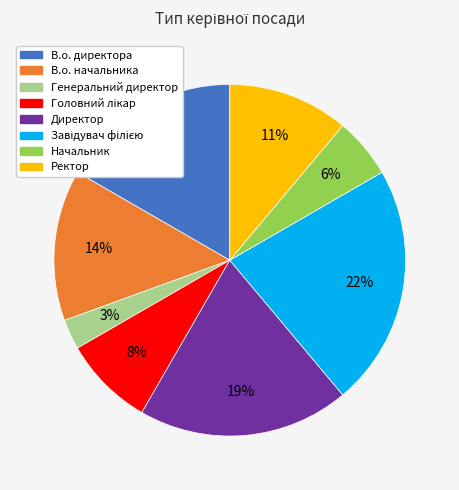

Combined, do В.о. директора and Генеральний директор account for over 50%?

No